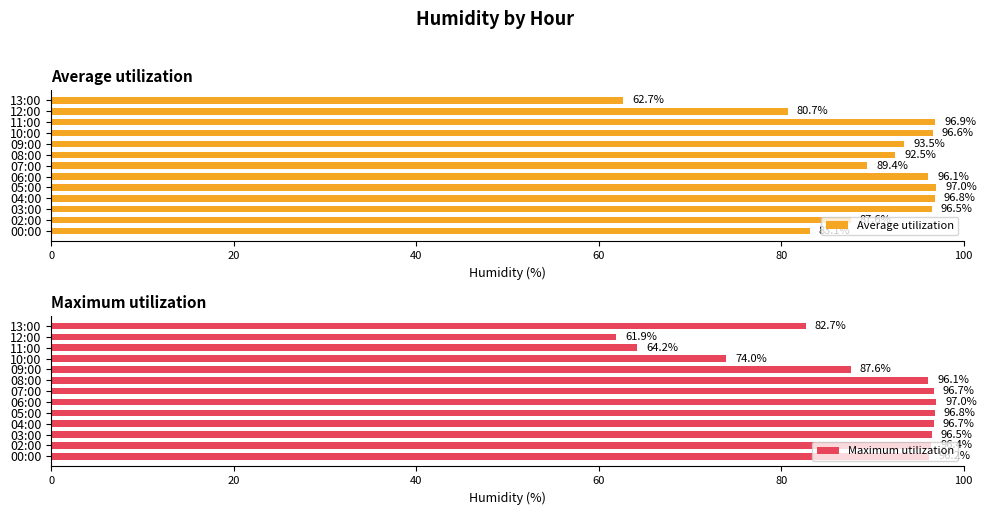

What is the average value of the Maximum utilization series?

87.9